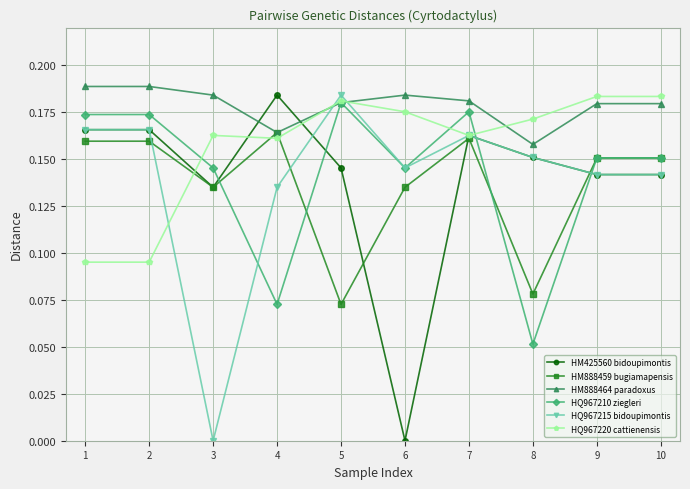

At which label does HM888459 bugiamapensis reach its minimum?

5